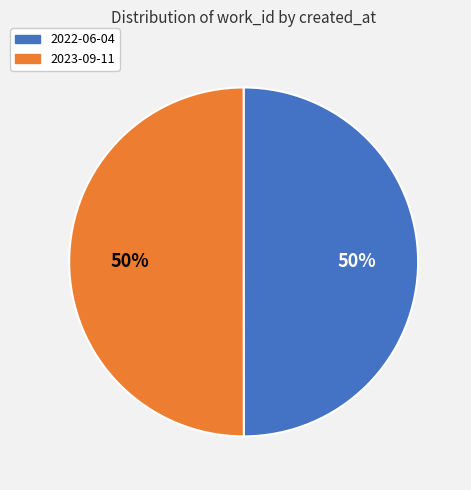

To the nearest percent, what portion does 2022-06-04 represent?

50%